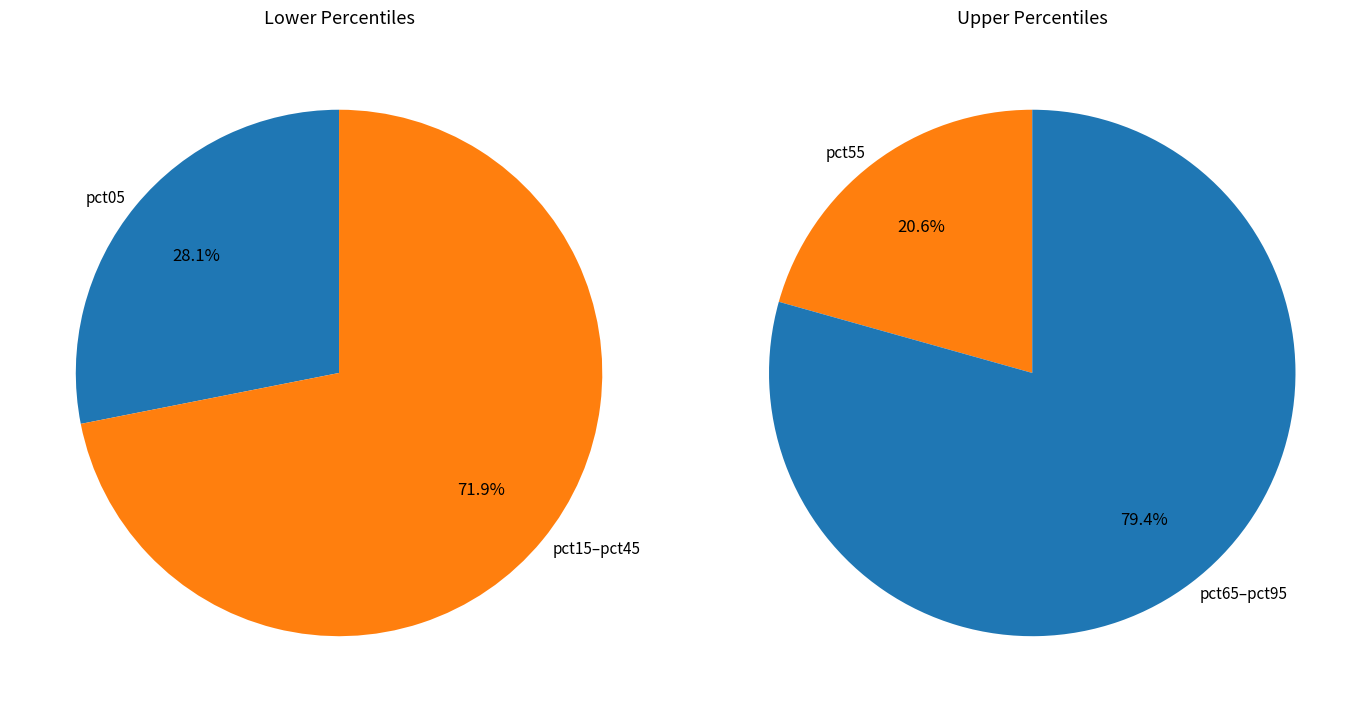

How much of the chart is everything except pct35?

91.3%